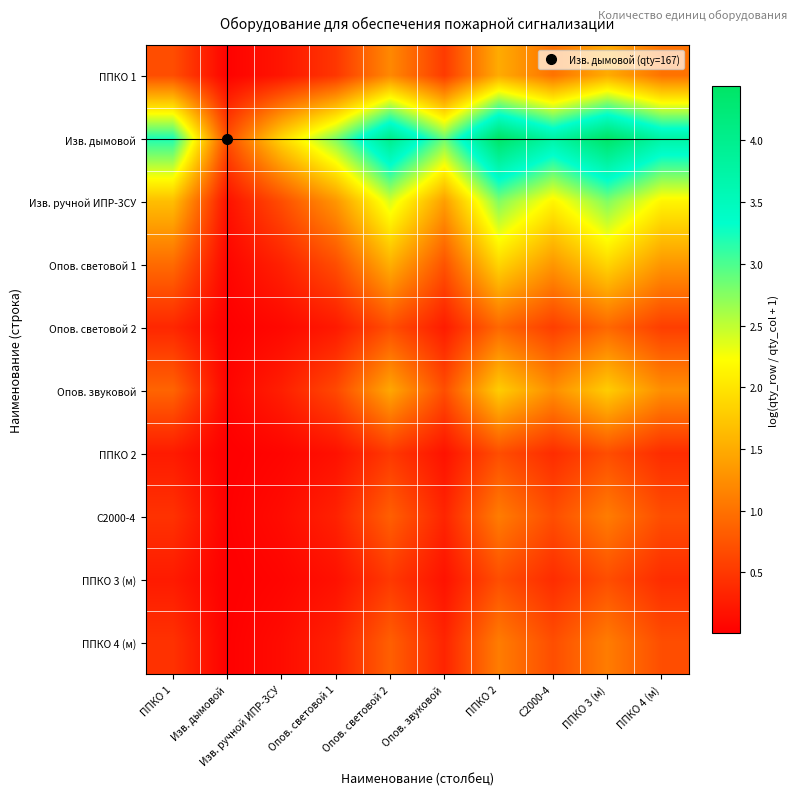

Which series changed the most between Опов. звуковой and ППКО 3 (м)?

Изв. дымовой